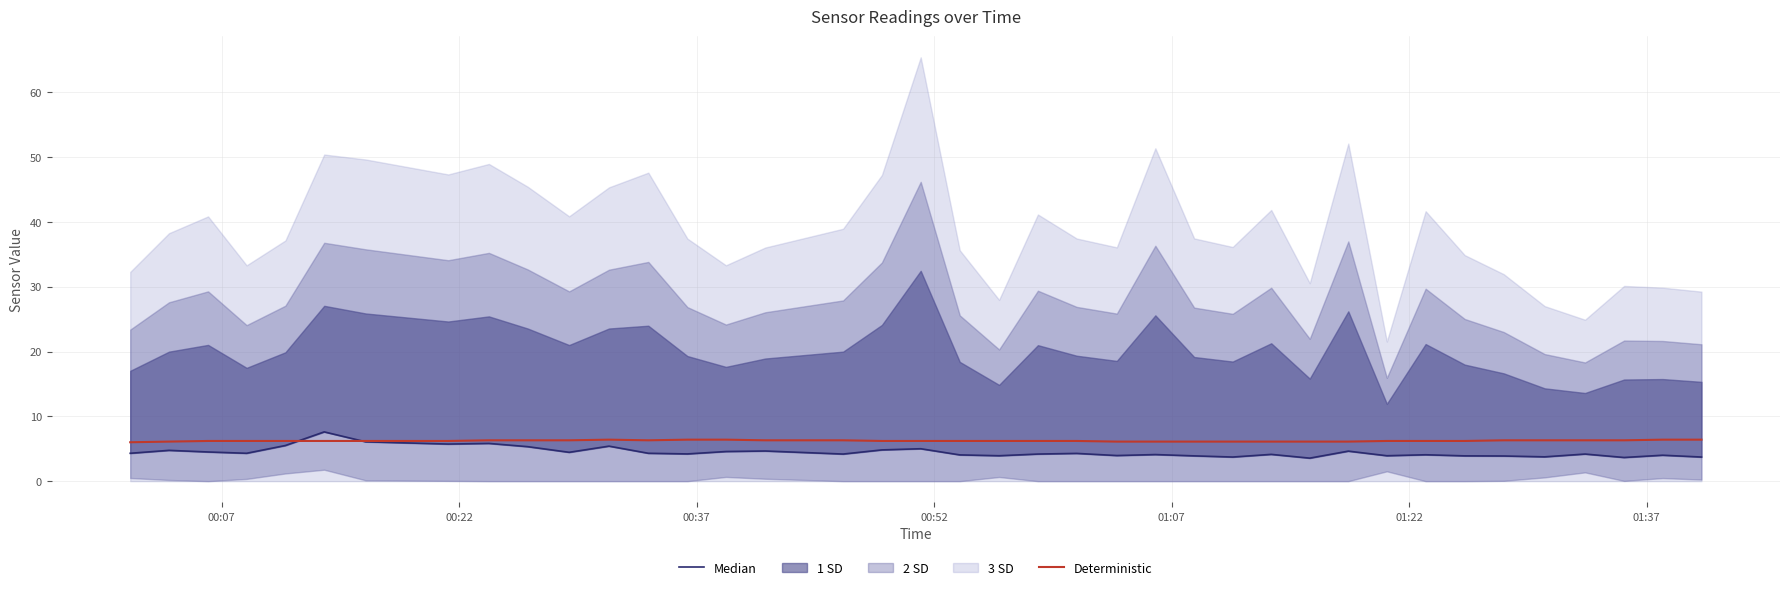

What is the highest value of the Median series?

7.6